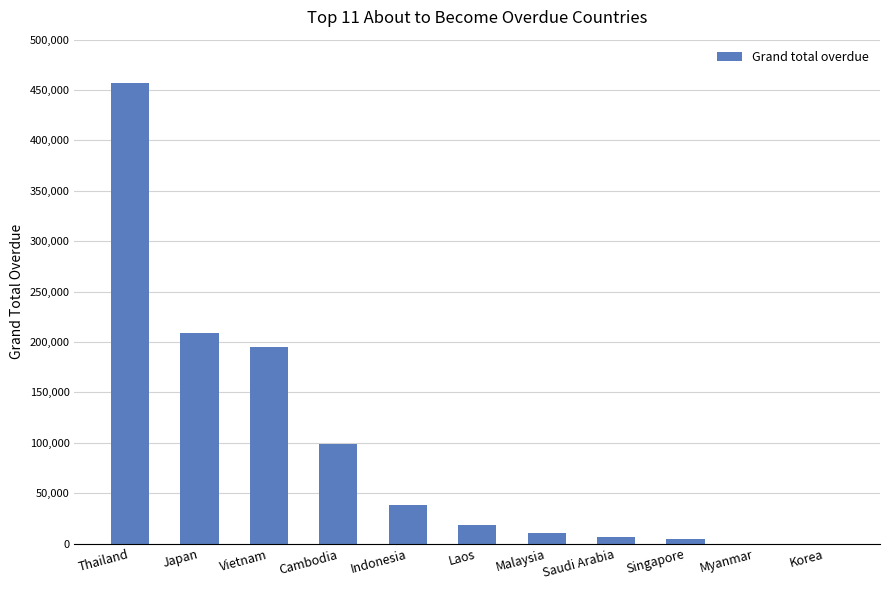

At which label is the value closest to 228551?

Japan